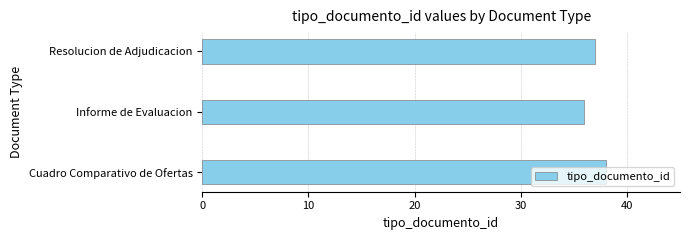

List the labels in order of value, largest first.

Cuadro Comparativo de Ofertas, Resolucion de Adjudicacion, Informe de Evaluacion